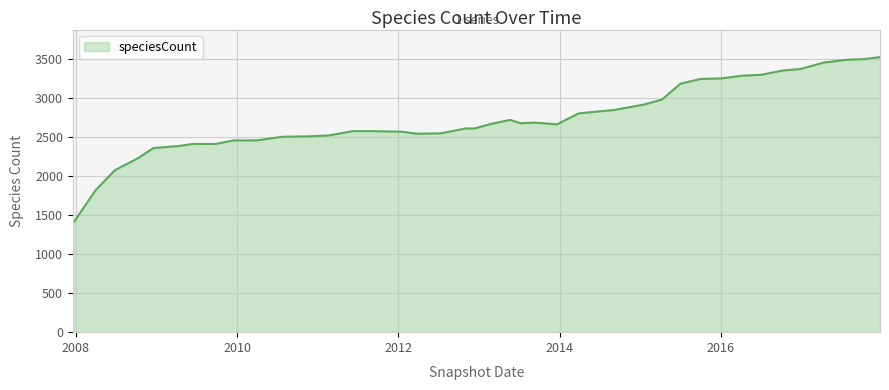

What is the maximum value shown in the chart?

3521